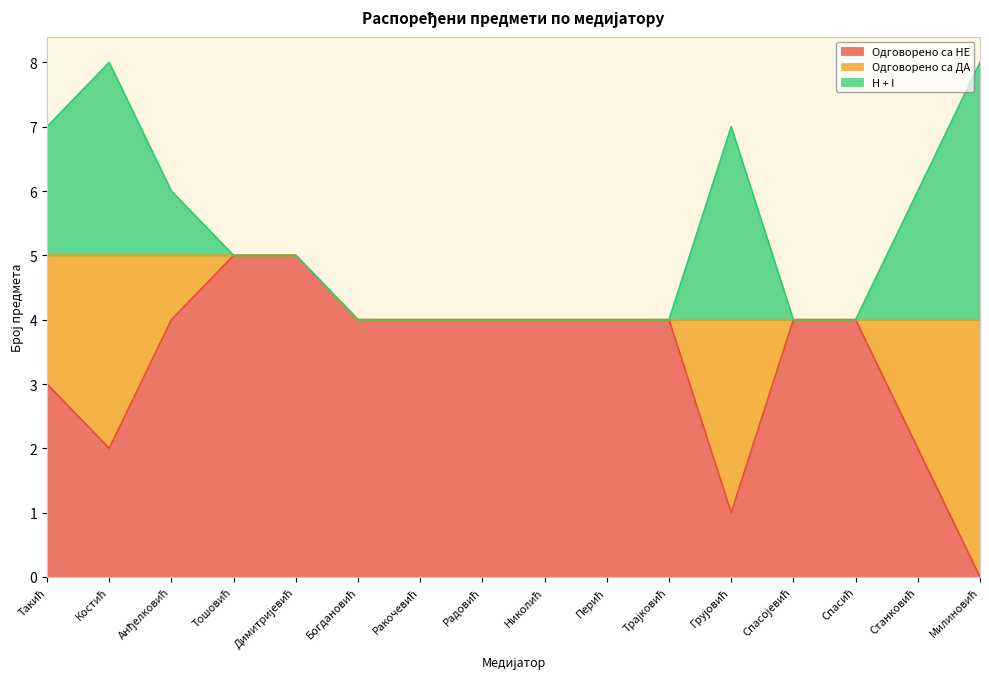

What are all the series names shown in the legend?

Одговорено са НЕ, Одговорено са ДА, H + I